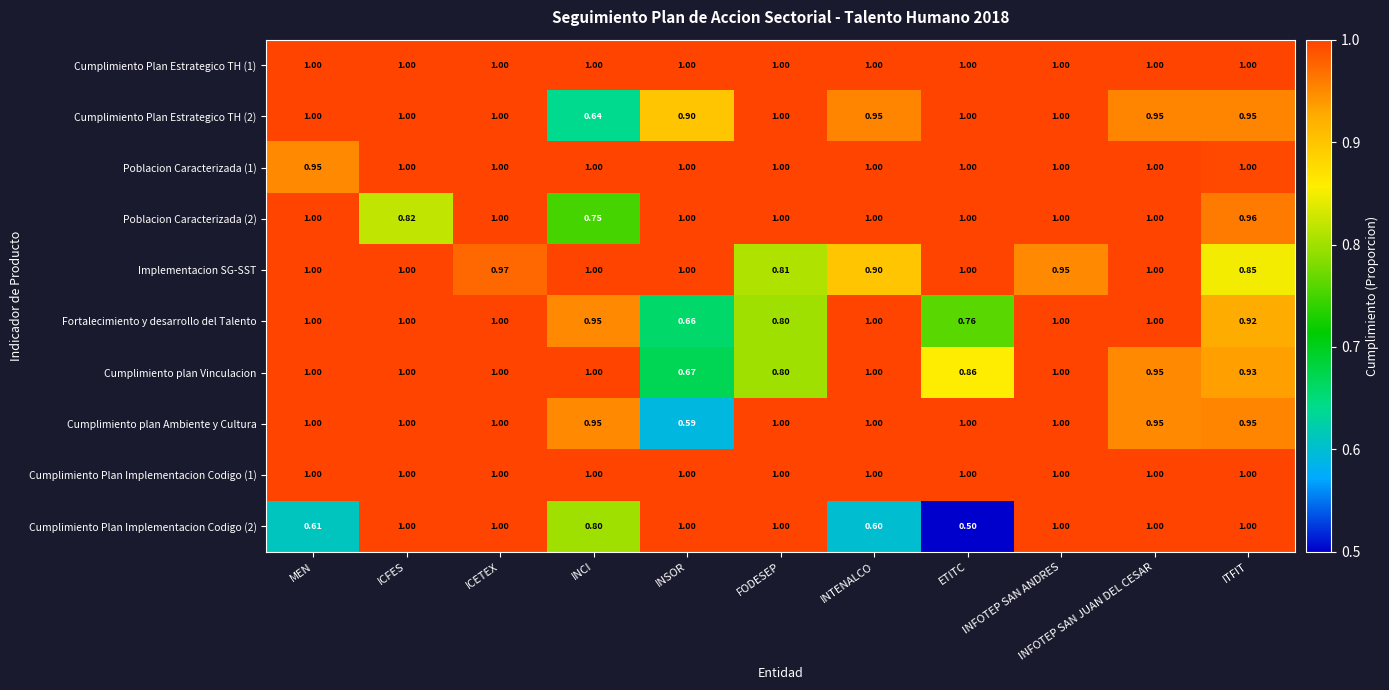

At which category is the sum across all series the highest?

ICETEX